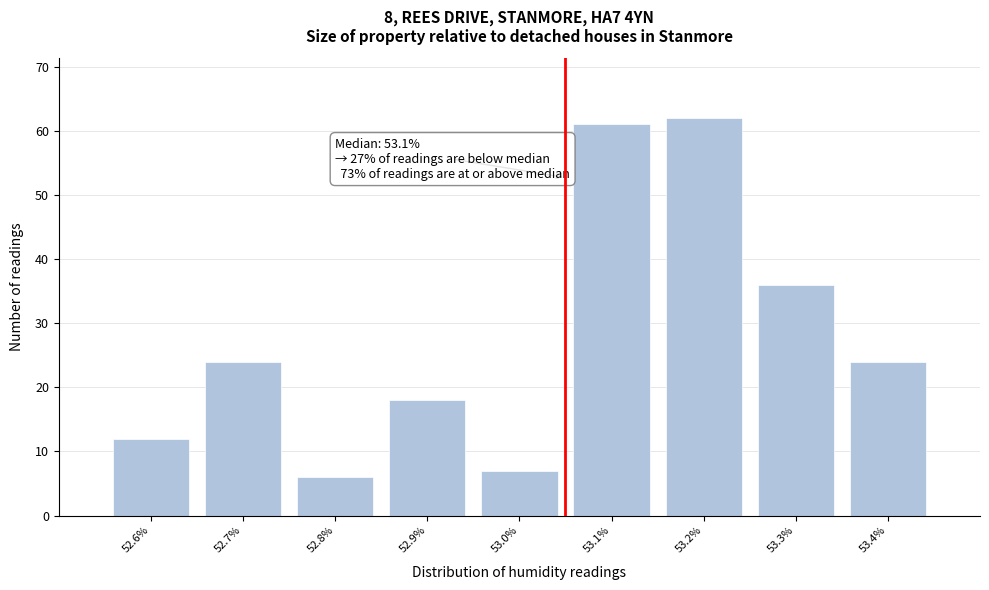

Reading left to right, extract all data points from this chart.

12	24	6	18	7	61	62	36	24